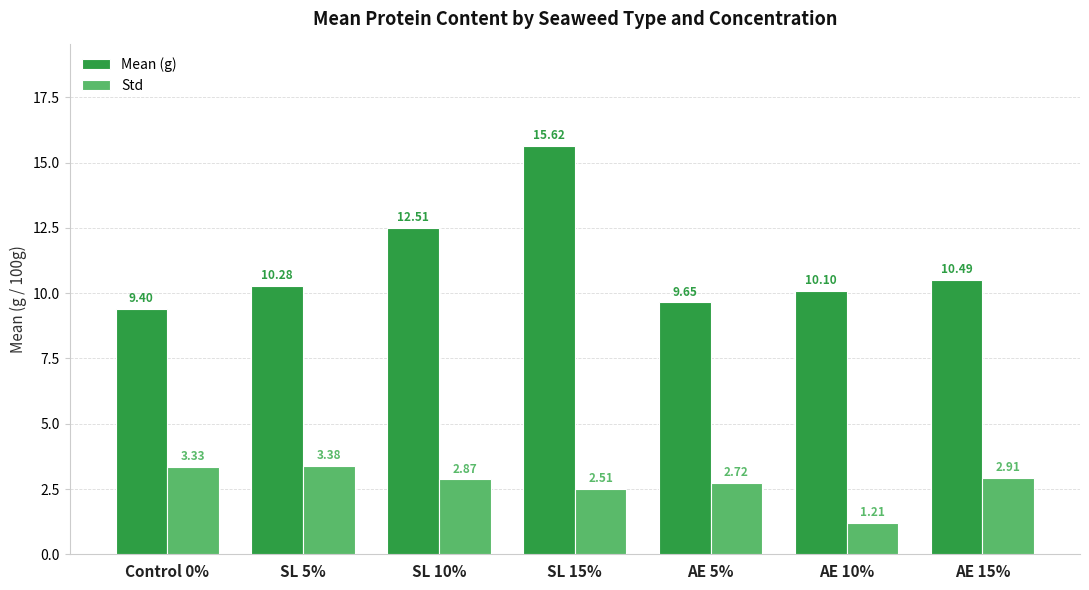

Which series has the largest total across all categories?

Mean (g)